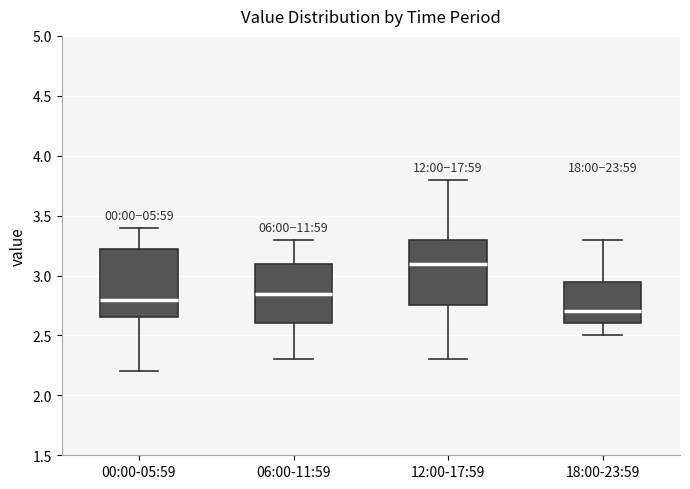

Where is the lower edge of the box for 18:00-23:59 on the y-axis? The values are not printed on the chart, so give them approximately, as read against the axis.

2.60